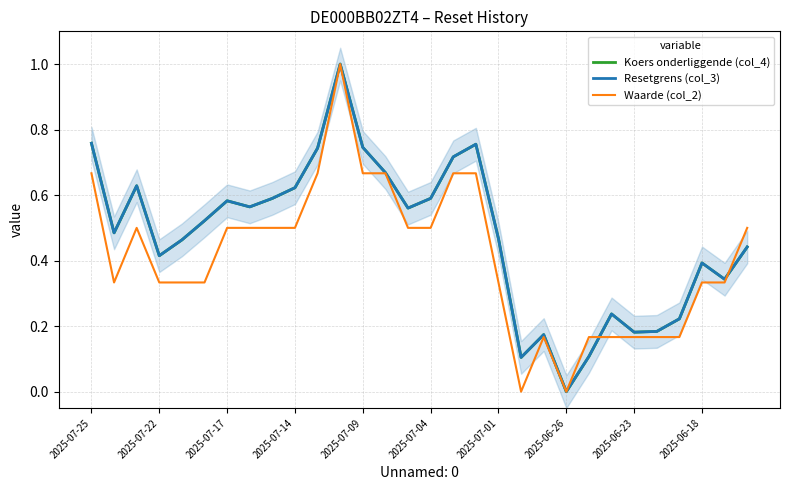

What is the maximum value for Waarde (col_2)?

1.0